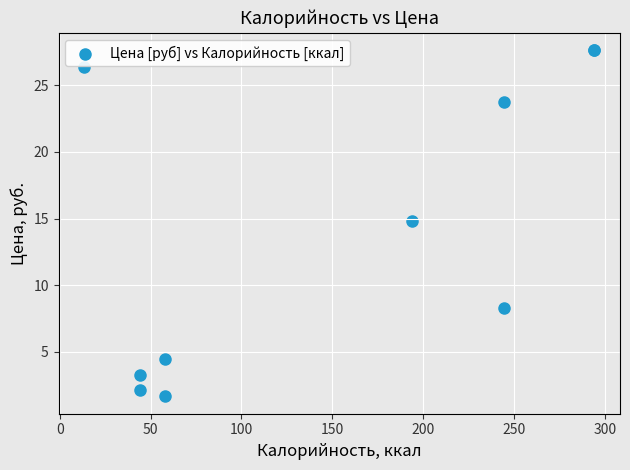

What Y value in the scatter plot is closest to 14?

14.8